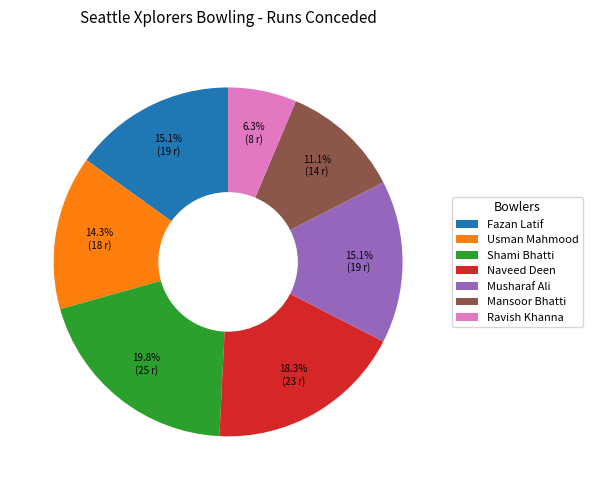

To the nearest percent, what is the average slice percentage?

14%